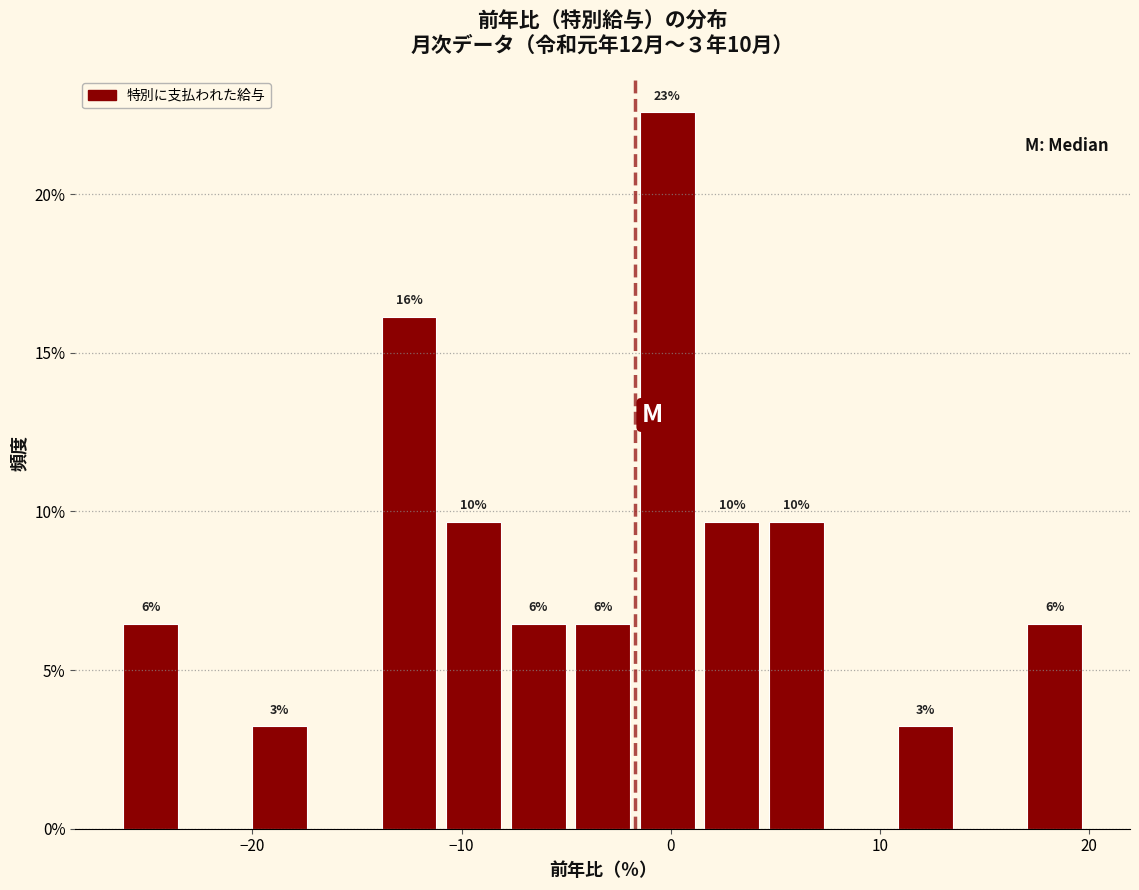

Around what value on the x-axis is the tallest bar? Give the approximate position of its centre, as read against the axis.

0